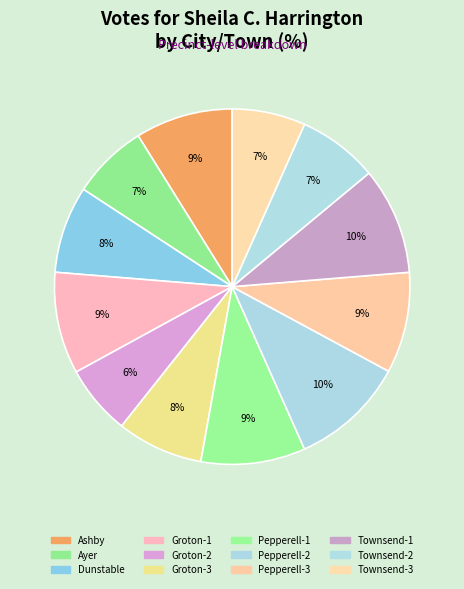

What is the ratio of the value at Groton-1 to the value at Townsend-3?

1.4